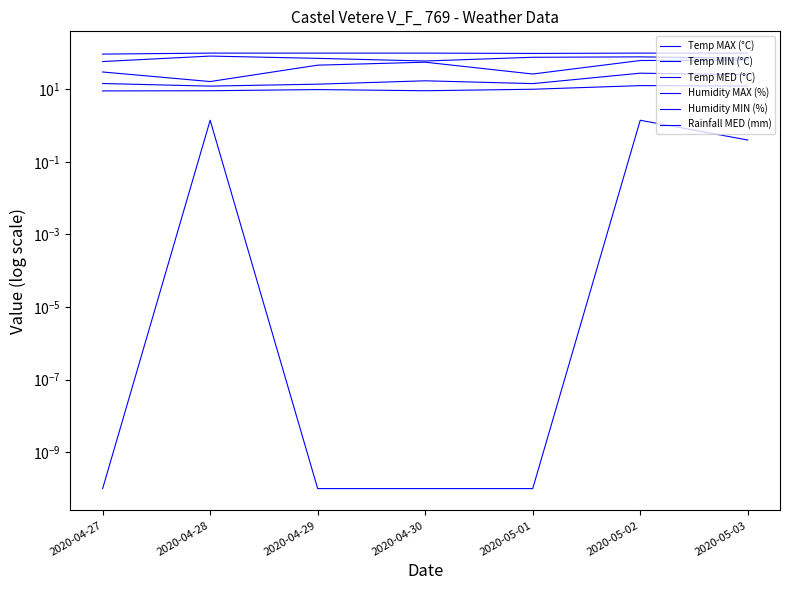

Which series changed the most between 2020-04-27 and 2020-05-02?

Temp MAX (°C)